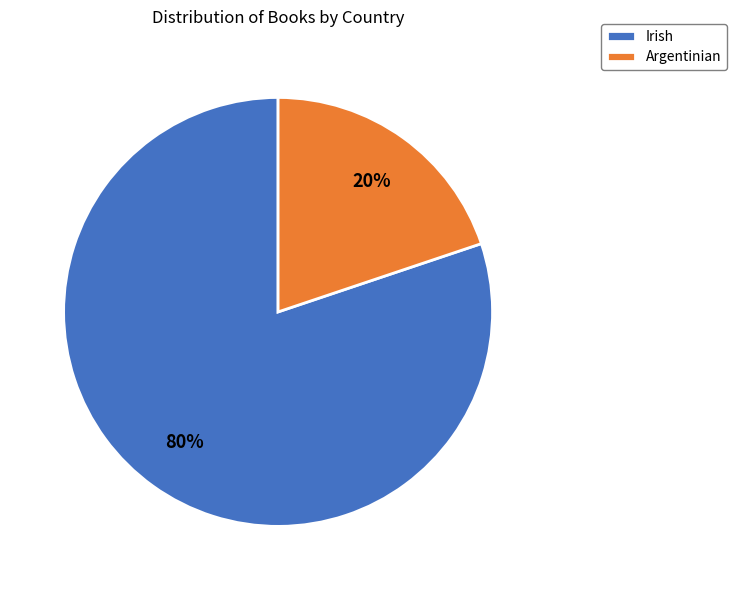

What is the ratio of the value at Irish to the value at Argentinian?

4.0